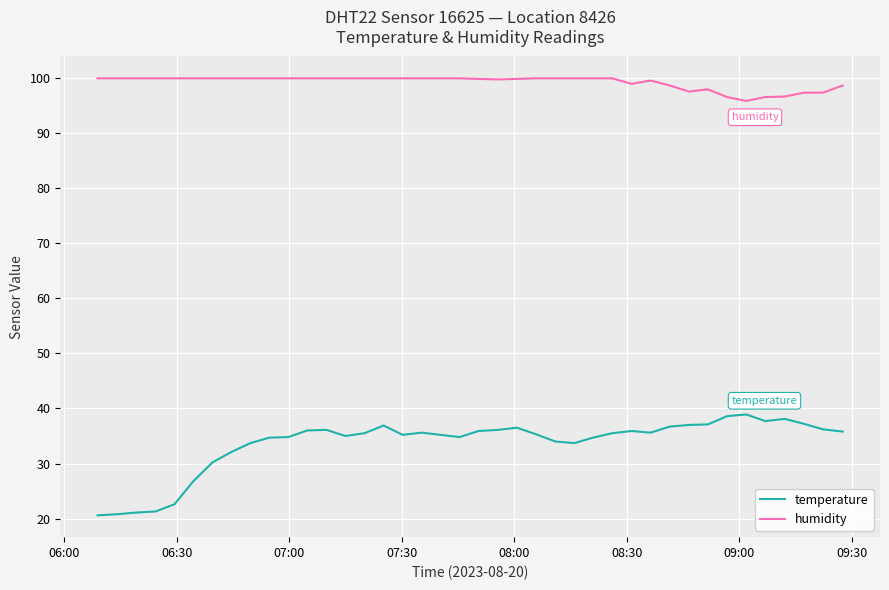

How many lines are shown in the chart?

2